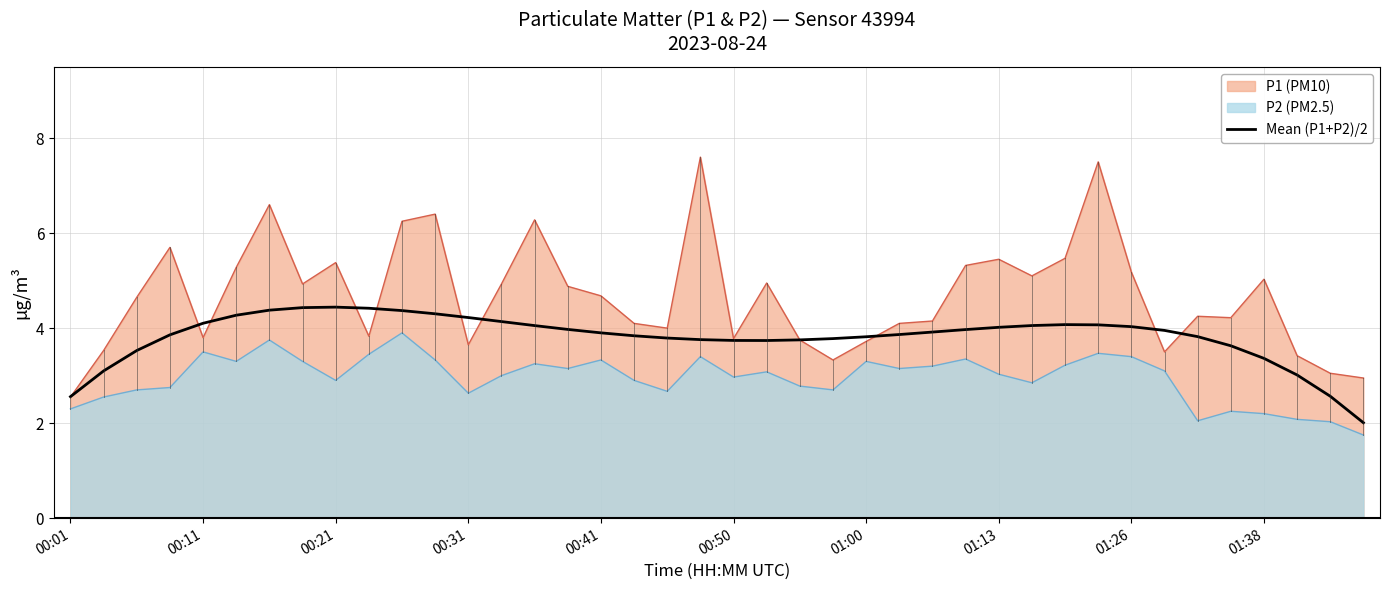

What is the sum of all values?

152.6